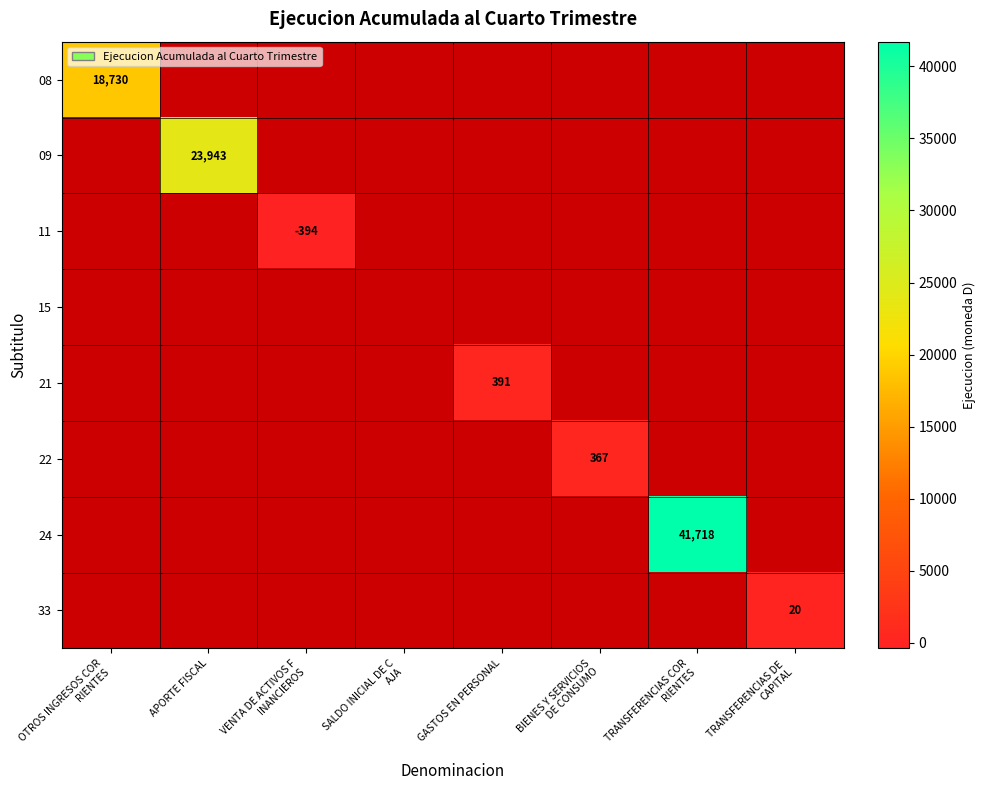

At which category is the sum across all series the highest?

TRANSFERENCIAS COR
RIENTES